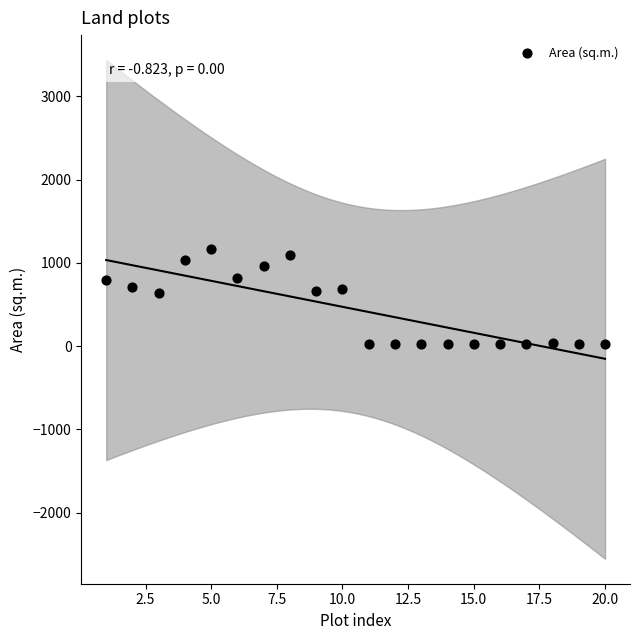

What is the range of Y values (max minus min)?

1150.5